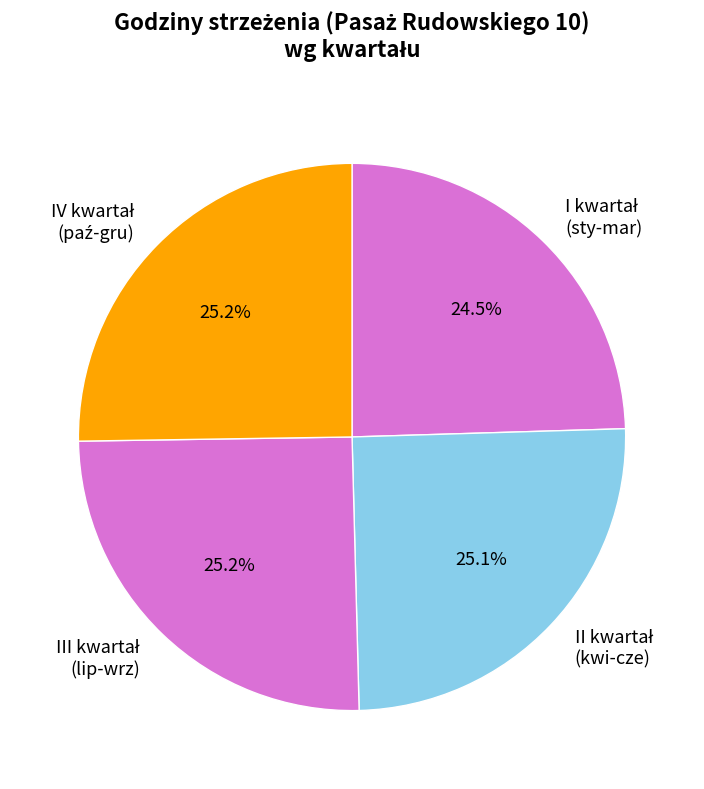

Does any single category account for the majority?

No